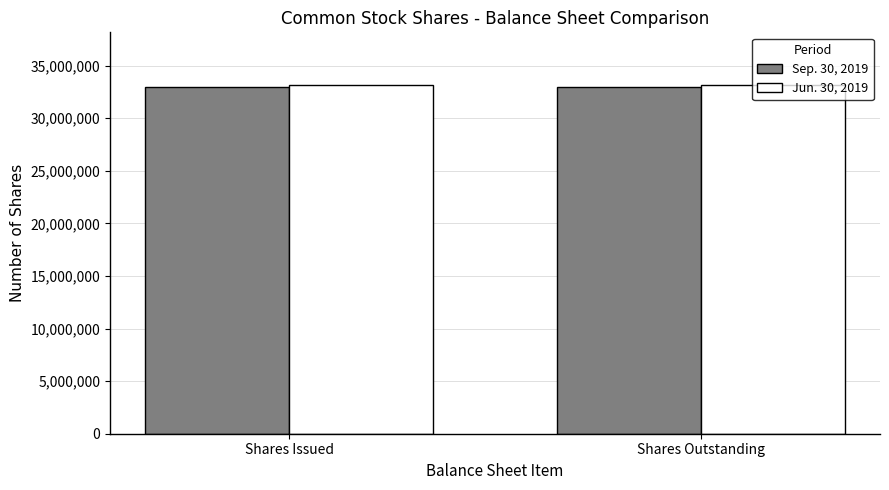

List the series in order of their overall mean, highest first.

Jun. 30, 2019, Sep. 30, 2019